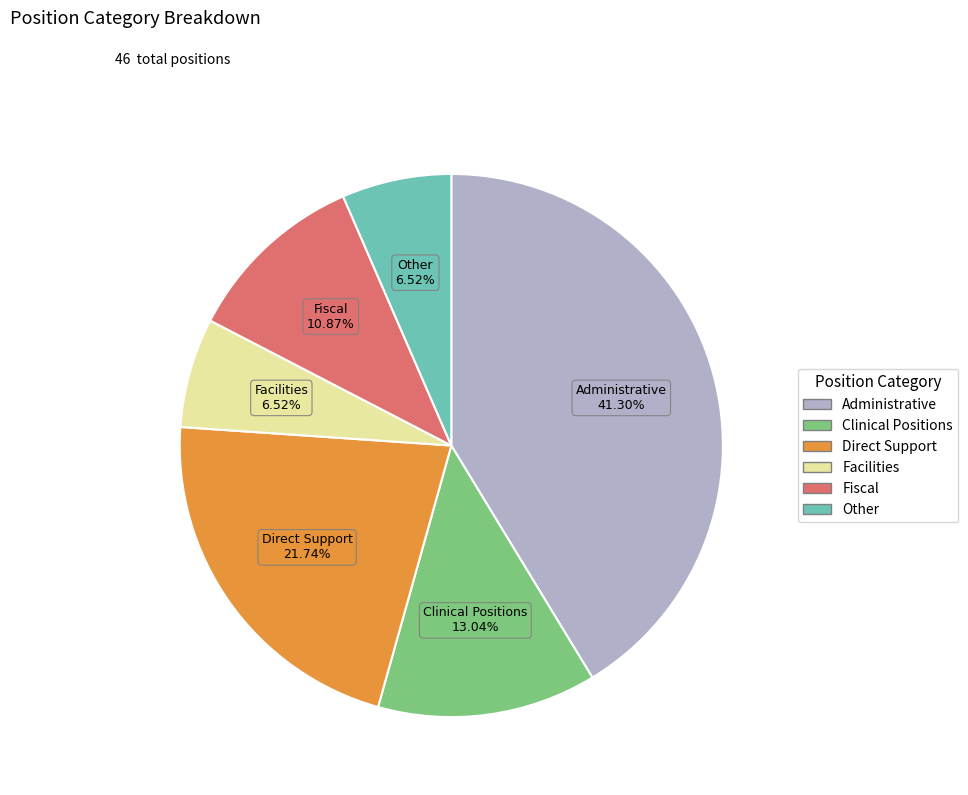

What portion of the pie excludes Direct Support?

78.3%